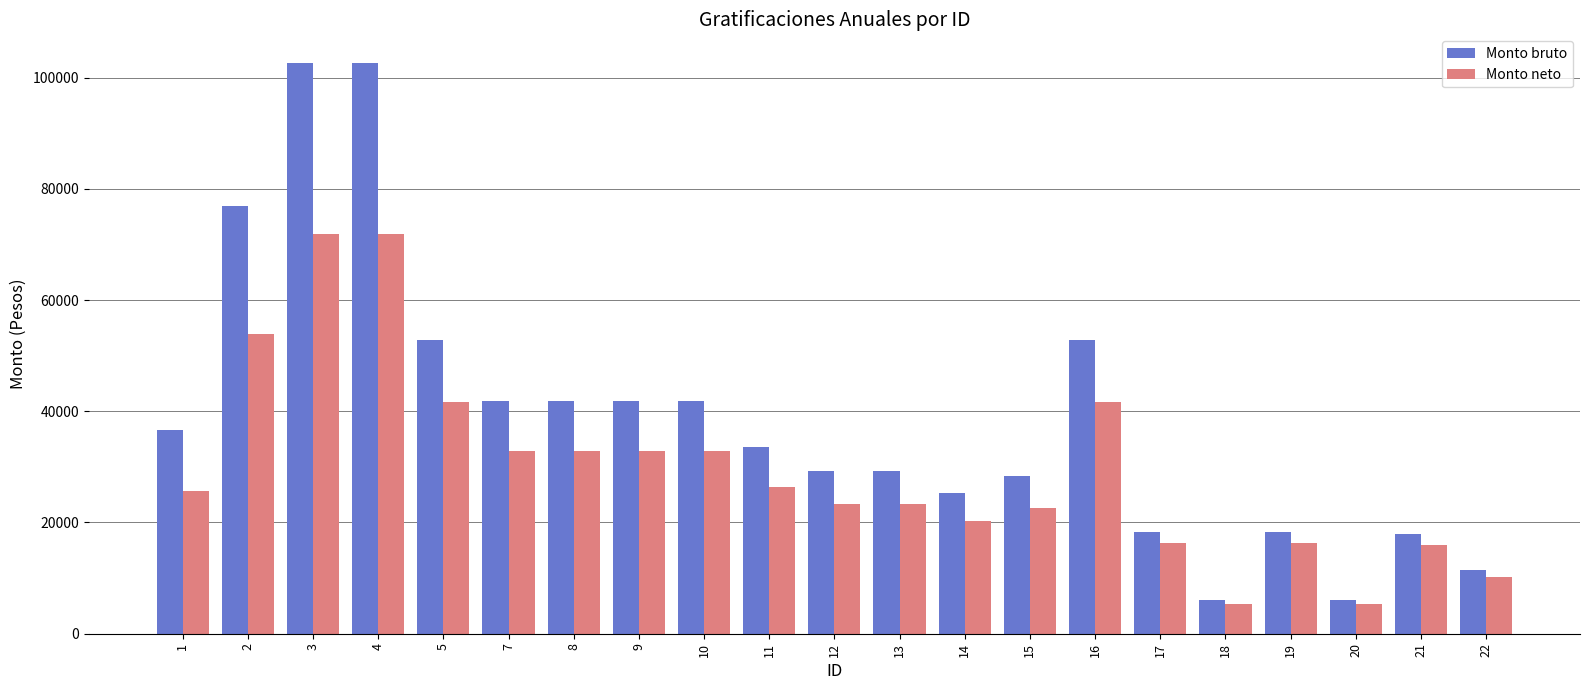

Which series has the largest total across all categories?

Monto bruto